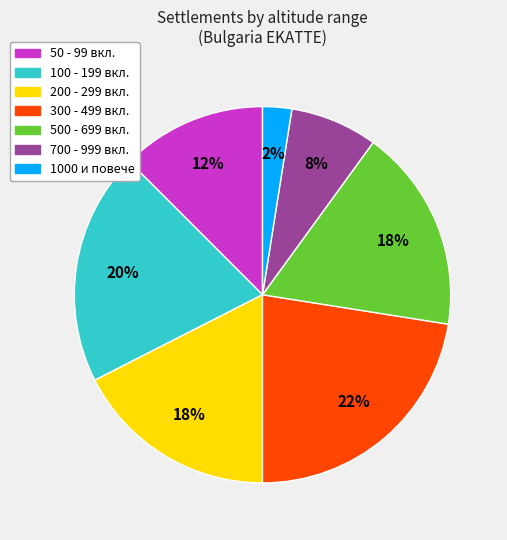

Is there any slice that represents more than half of the pie?

No